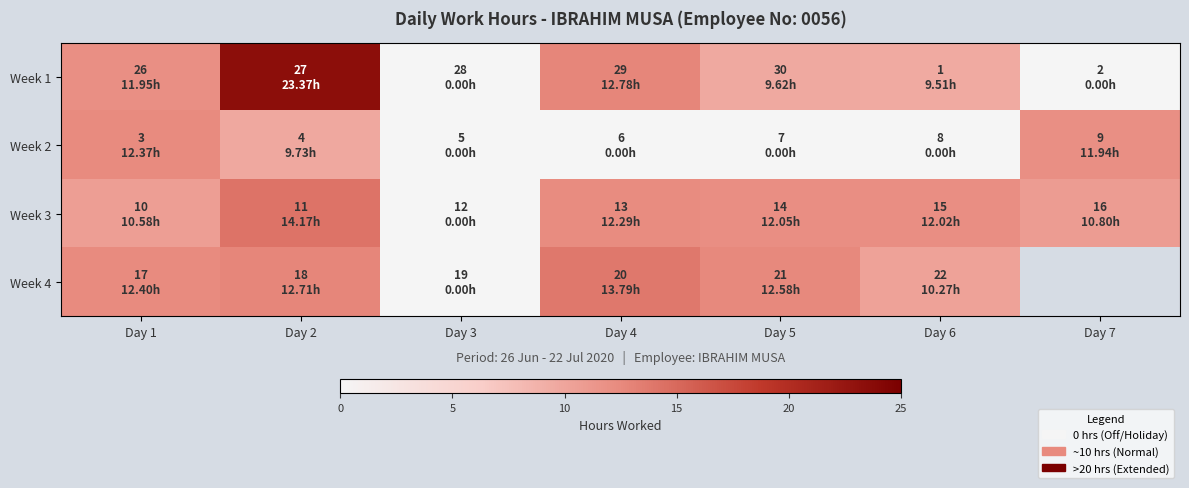

What is the sum of the Week 2 values at Day 1 and Day 2?

22.1